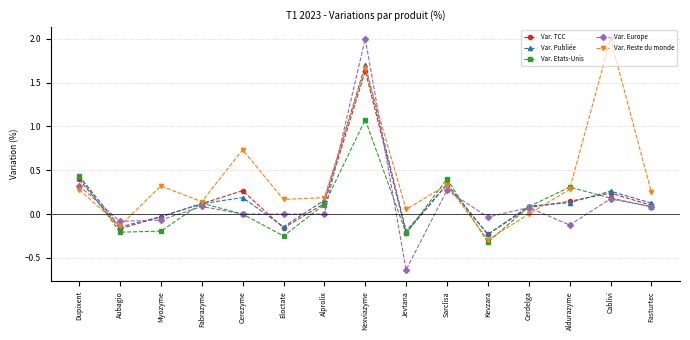

What is the sum of all Var. Publiée values?

2.8